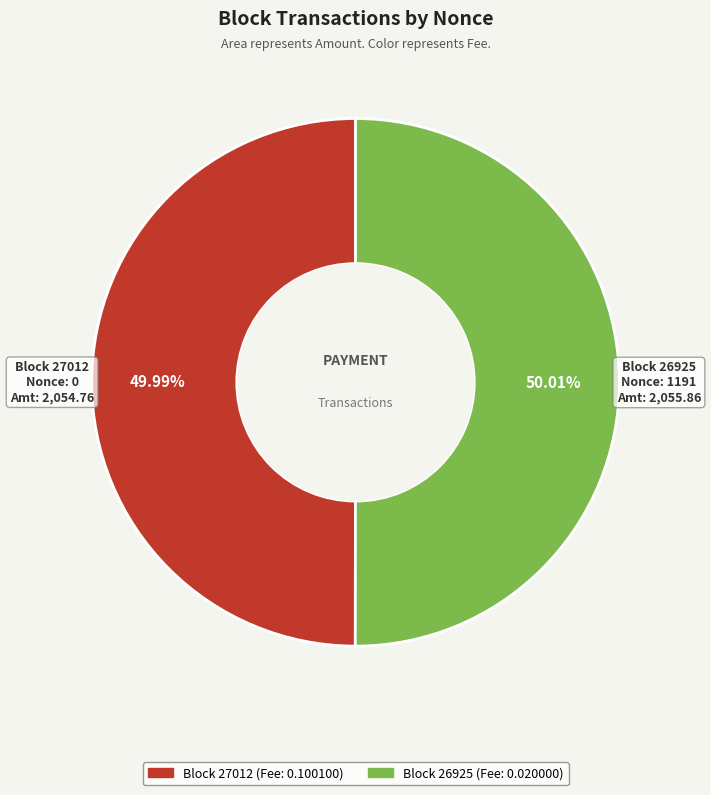

Is there a majority slice in this chart?

Yes